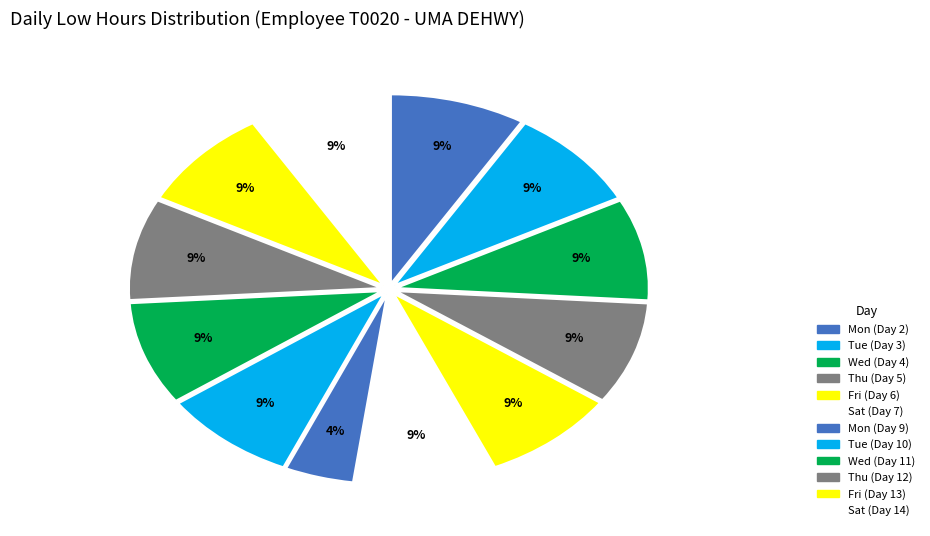

Count the number of slices in the pie.

12